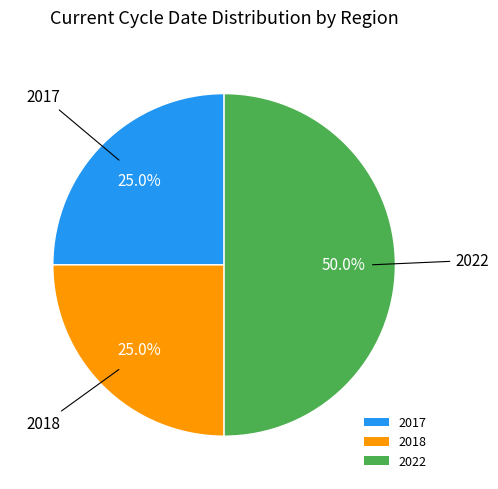

To the nearest percent, what percentage of the pie is 2018?

25%